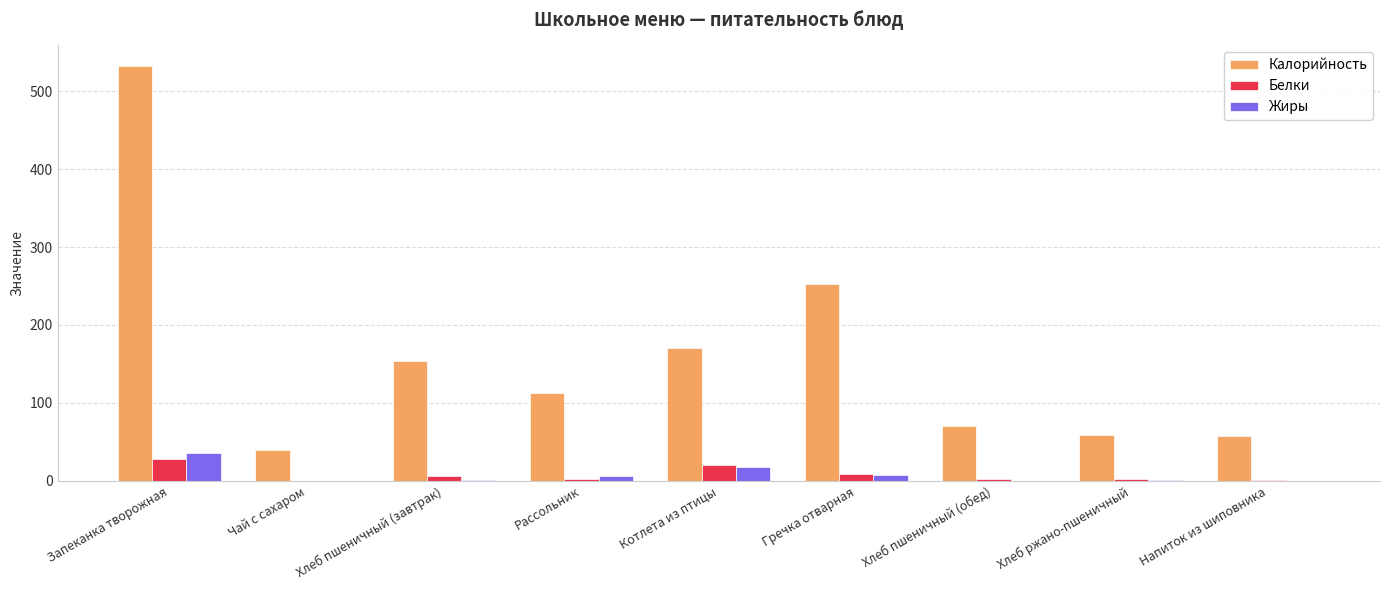

Does the chart contain stacked bars?

No